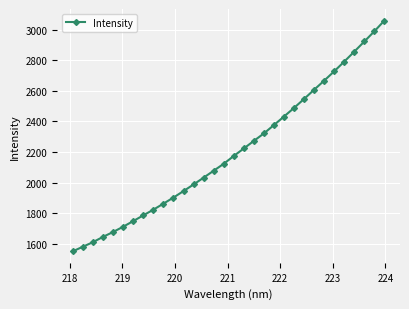

What is the value of the 31st point from the left?

2988.7